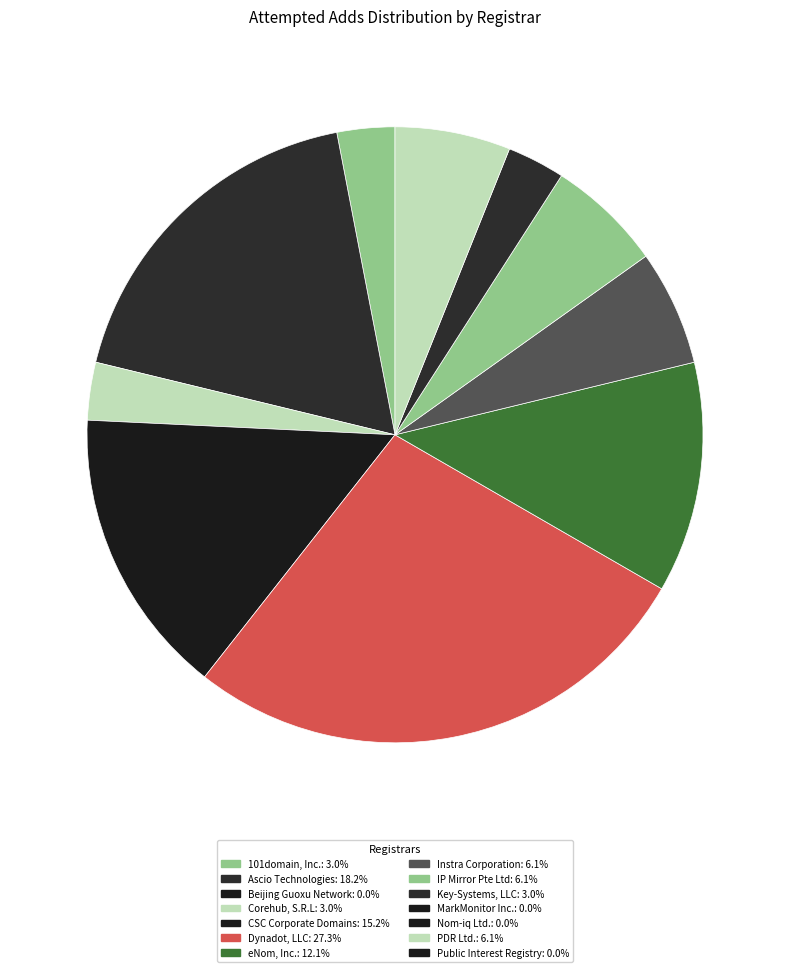

Which category has the smallest portion of the pie?

Beijing Guoxu Network